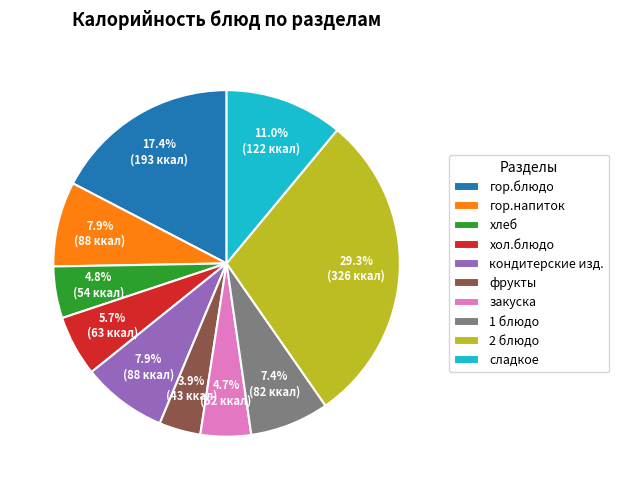

Is it true that 2 блюдо is 37% of the pie?

False